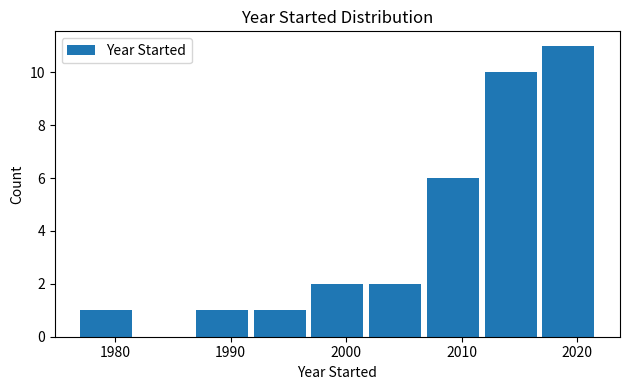

Reading left to right, list every bar in this chart as the range it spans on the x-axis followed by its height. The values are not printed on the chart, so give them approximately, as read against the axis.

1977 to 1982: 1
1982 to 1987: 0
1987 to 1992: 1
1992 to 1997: 1
1997 to 2002: 2
2002 to 2007: 2
2007 to 2012: 6
2012 to 2017: 10
2017 to 2022: 11